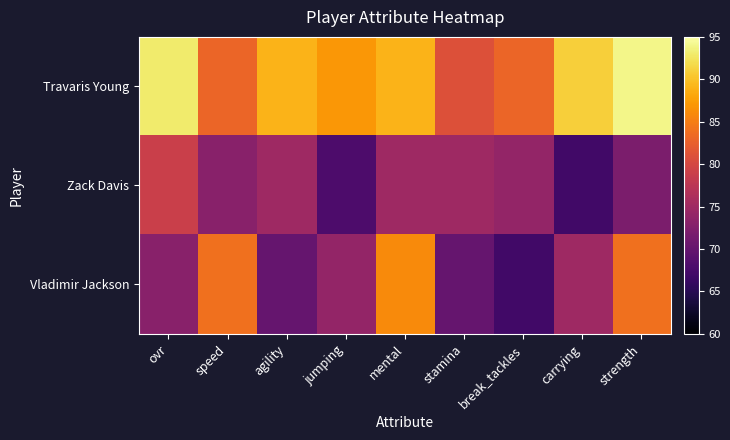

What is the total value across all series at stamina?

226